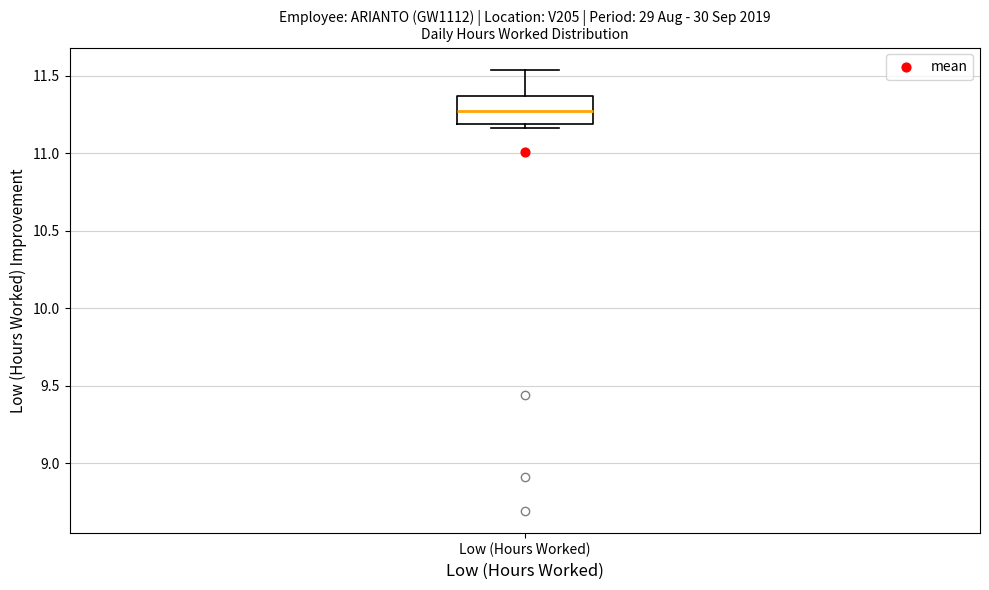

Transcribe this box plot: give where the median line is, the range the box spans, and where the two whiskers end, as read against the y-axis. The values are not printed on the chart, so give them approximately, as read against the axis.

median 11.30, box 11.20 to 11.35, whiskers 11.15 to 11.55